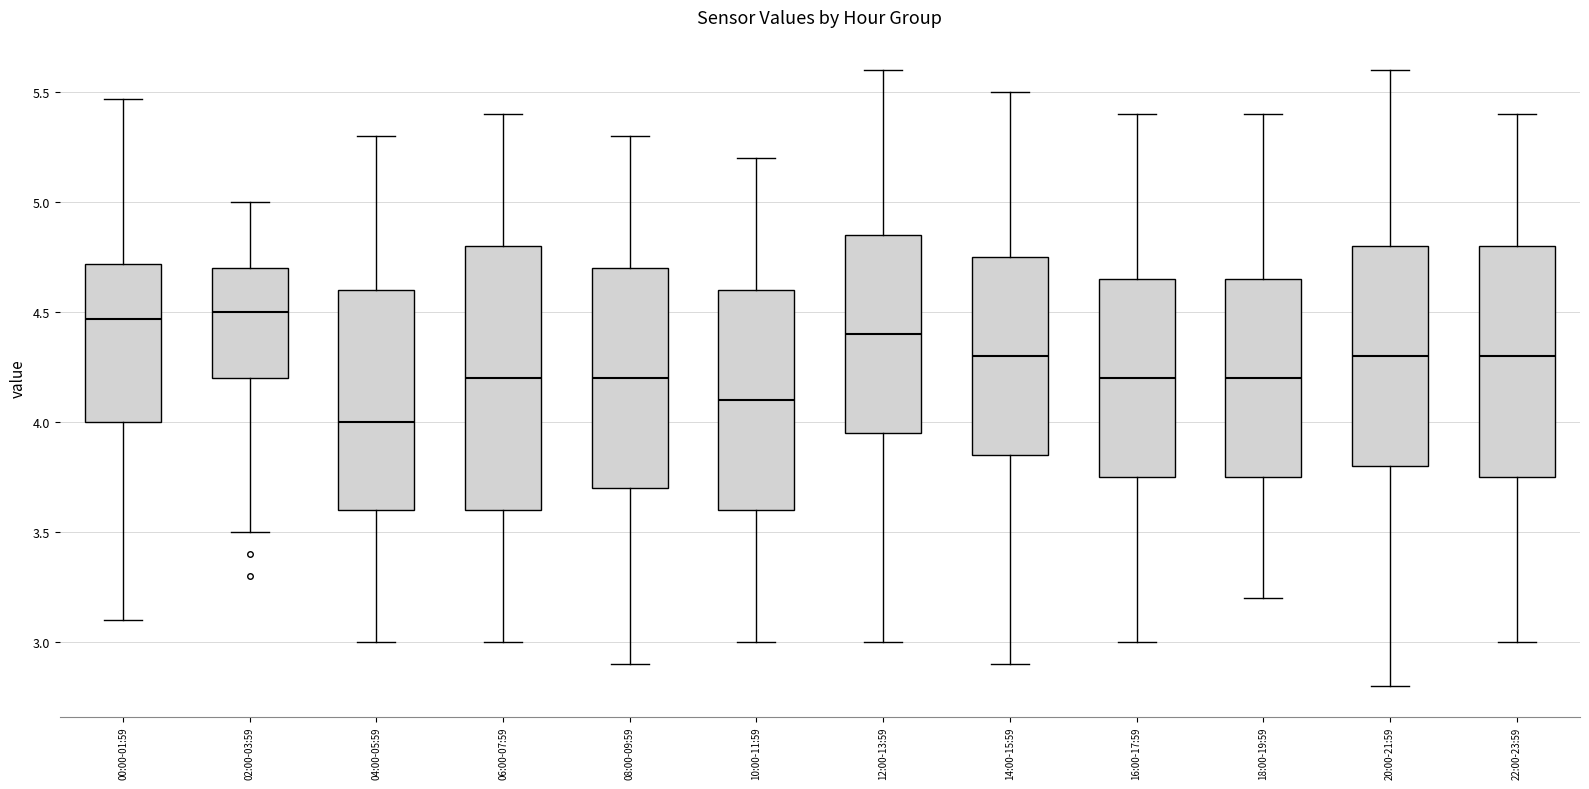

Where does the median line of the box for 10:00-11:59 sit on the y-axis? The values are not printed on the chart, so give them approximately, as read against the axis.

4.10